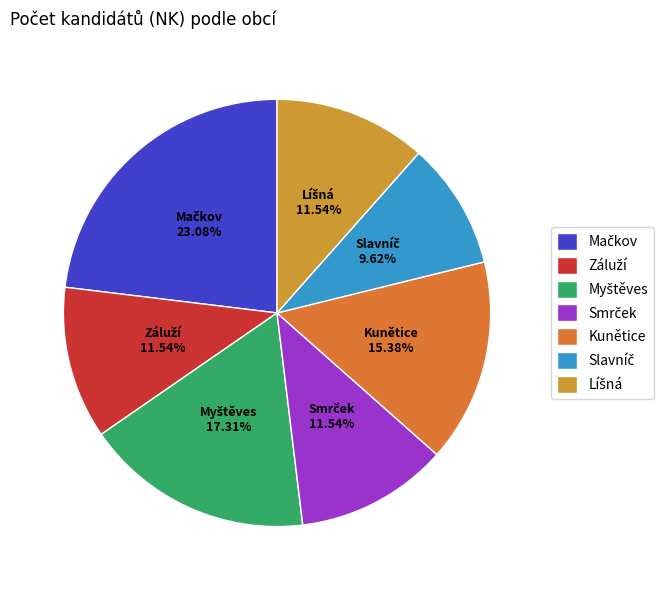

Does Kunětice account for over 50% of the chart?

No